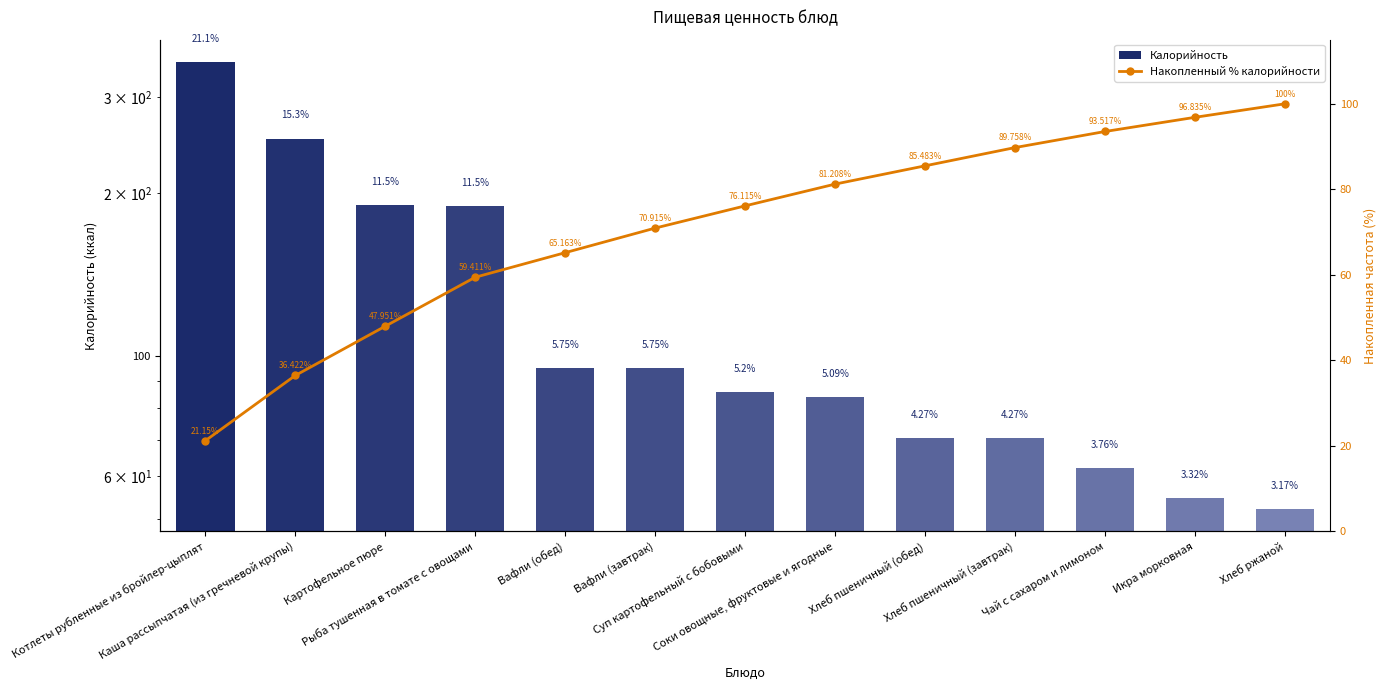

What are all the series names shown in the legend?

Калорийность, Накопленный % калорийности